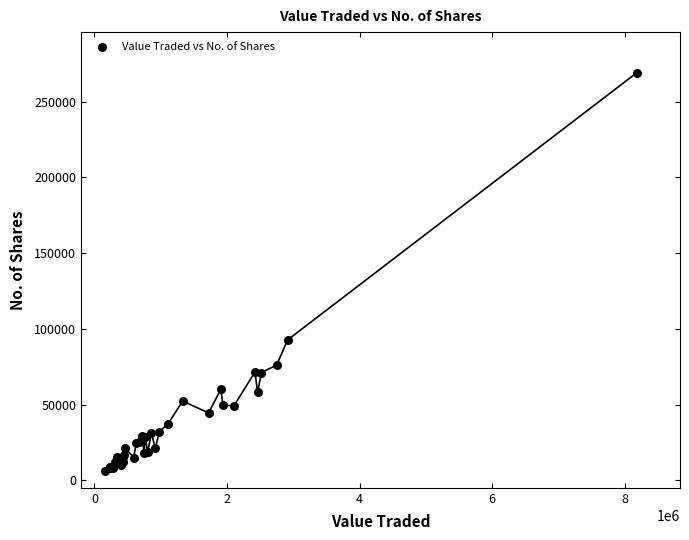

What Y value in the scatter plot is closest to 137597?

92650